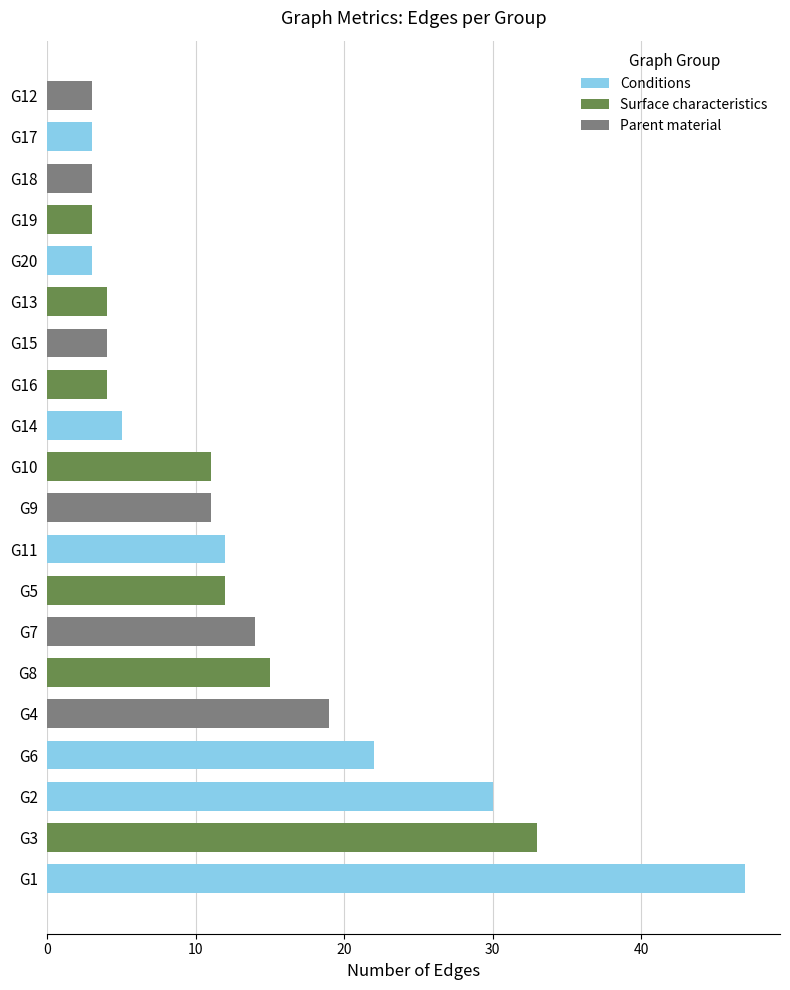

Does the chart contain any negative values?

No